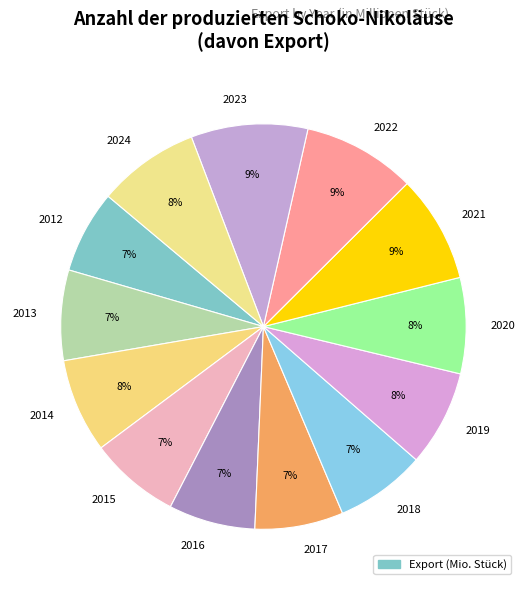

Is there a majority slice in this chart?

No